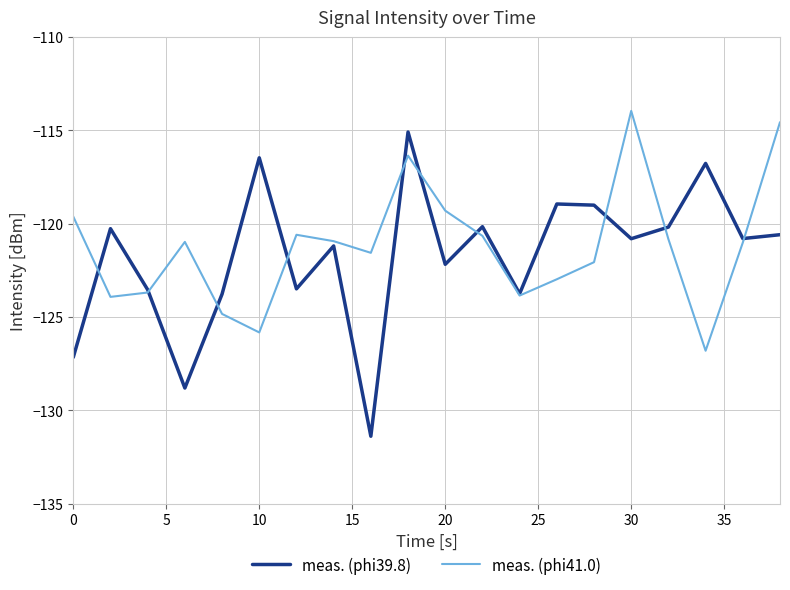

Which series has the largest total across all categories?

meas. (phi41.0)